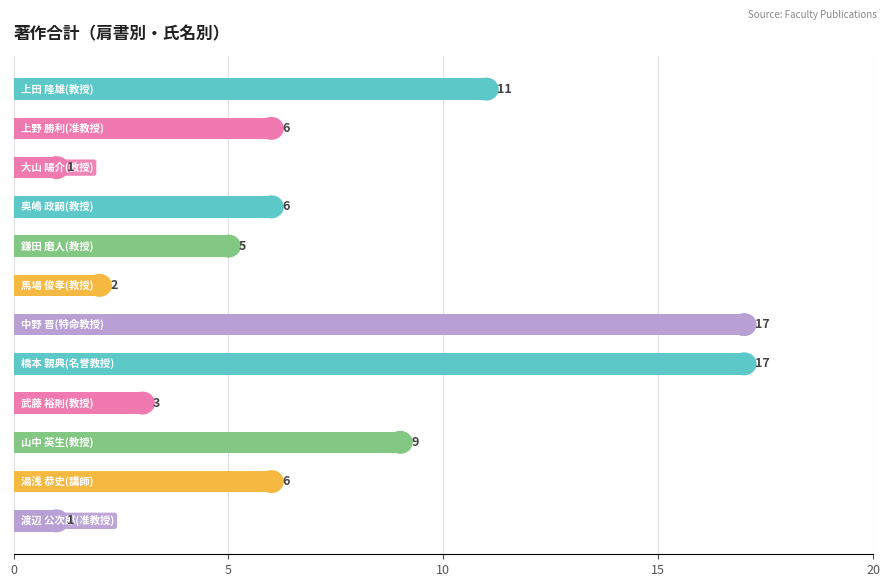

What is the maximum value shown in the chart?

17